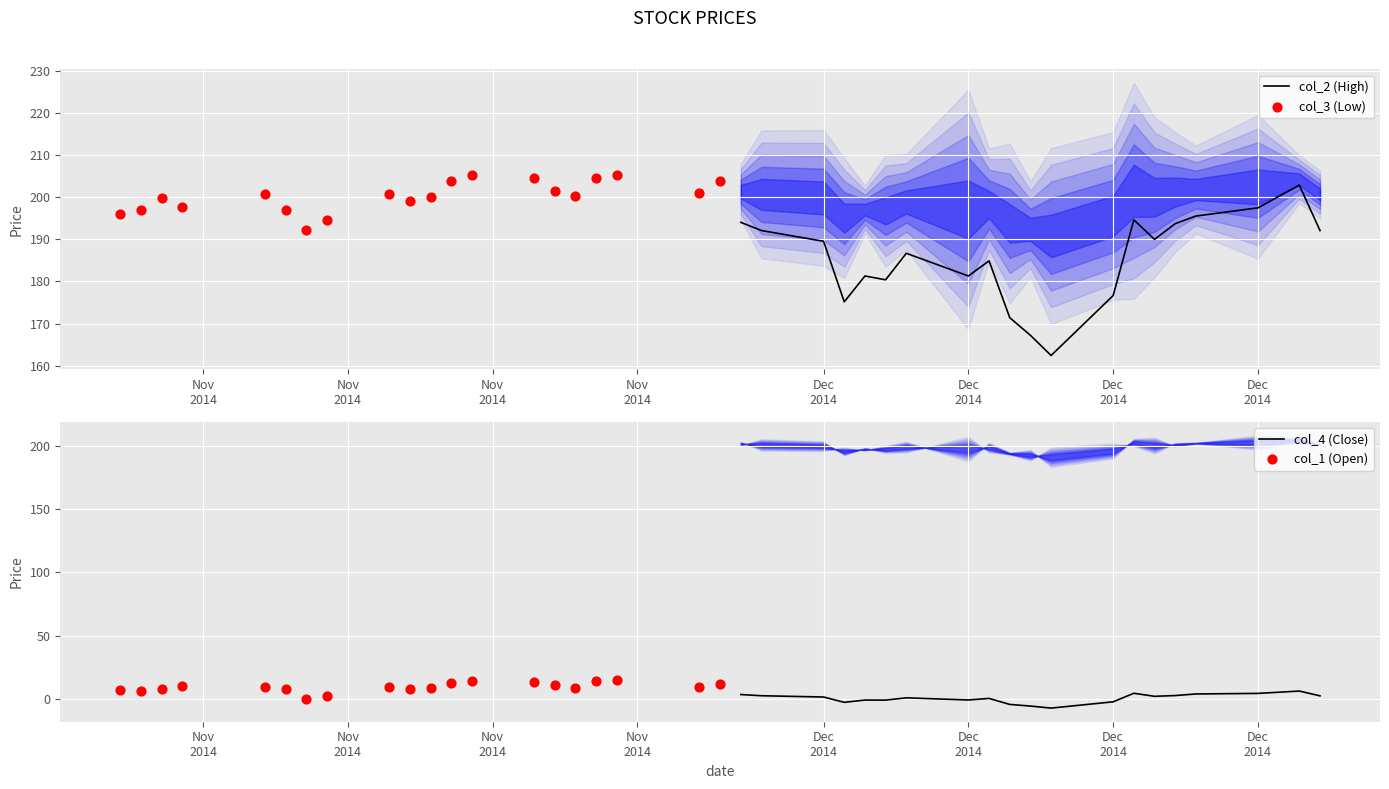

Which series contains the lowest Y value?

col_4 (Close)